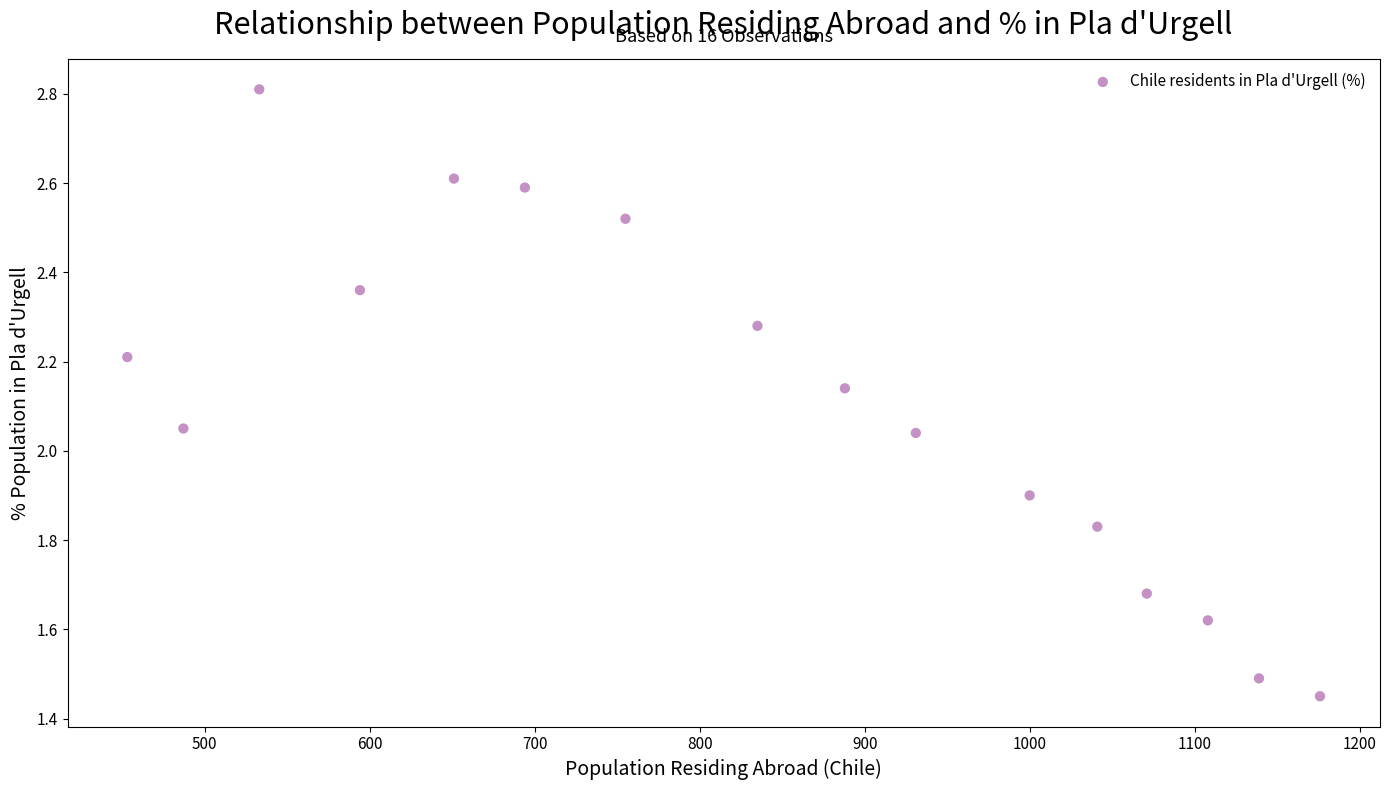

What is the range of X values (max minus min)?

723.0